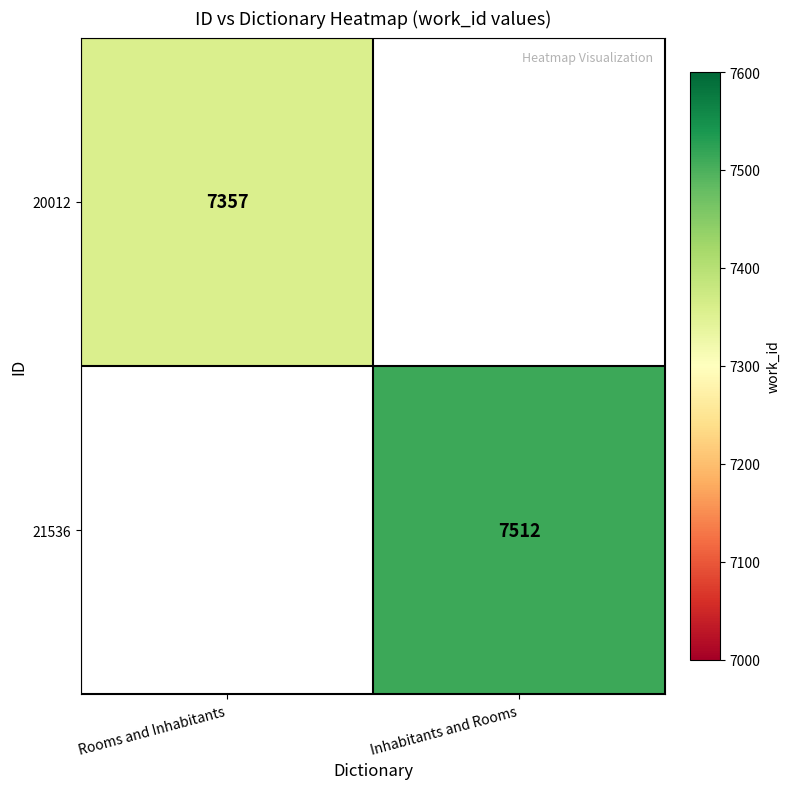

Is it true that 21536 equals 7512 at Inhabitants and Rooms?

True